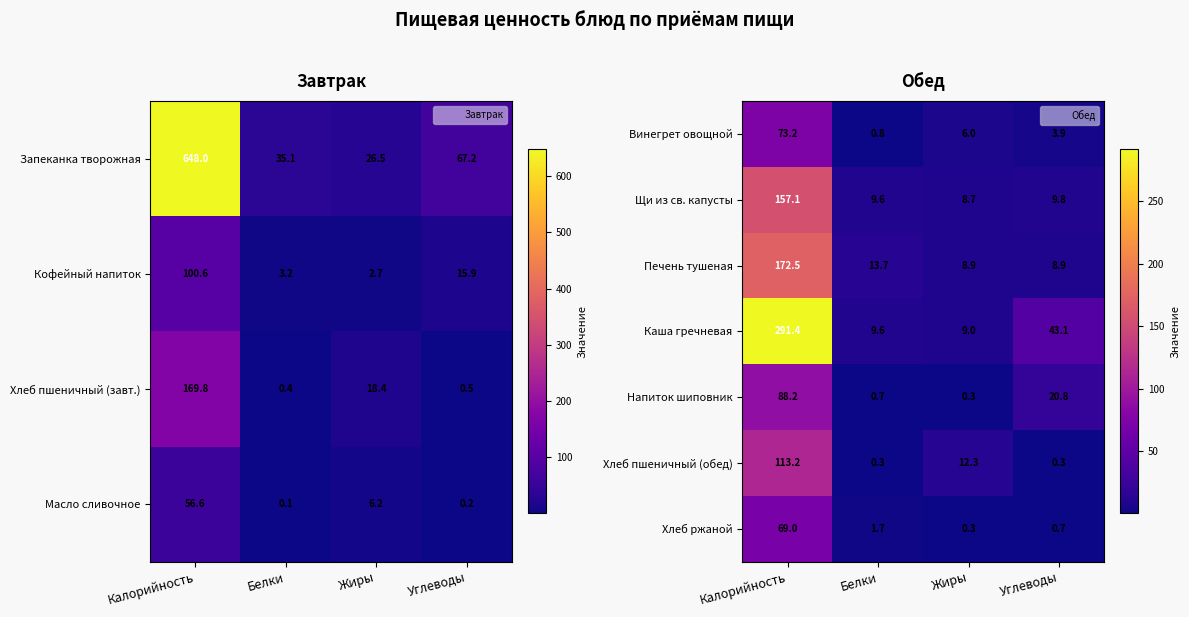

How many series are shown in this chart?

7